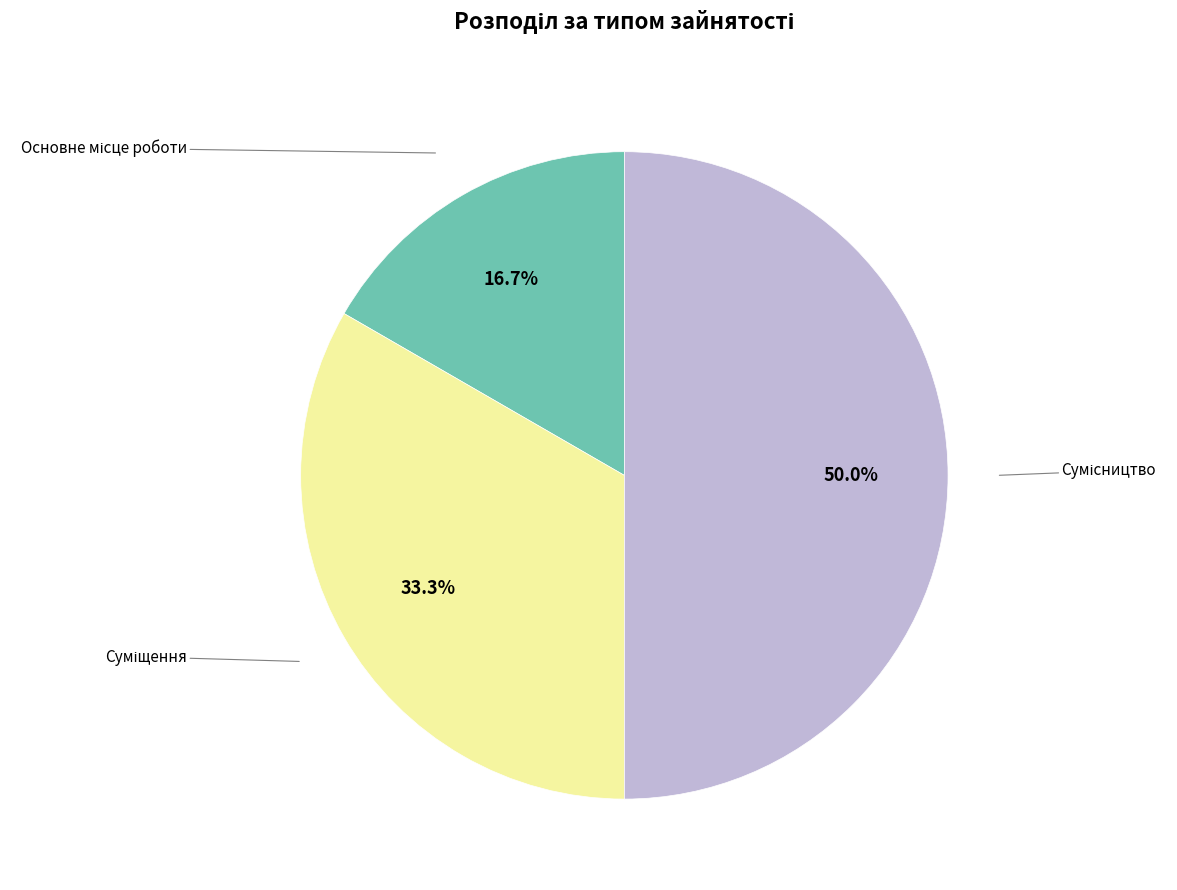

Is there any slice that represents more than half of the pie?

No